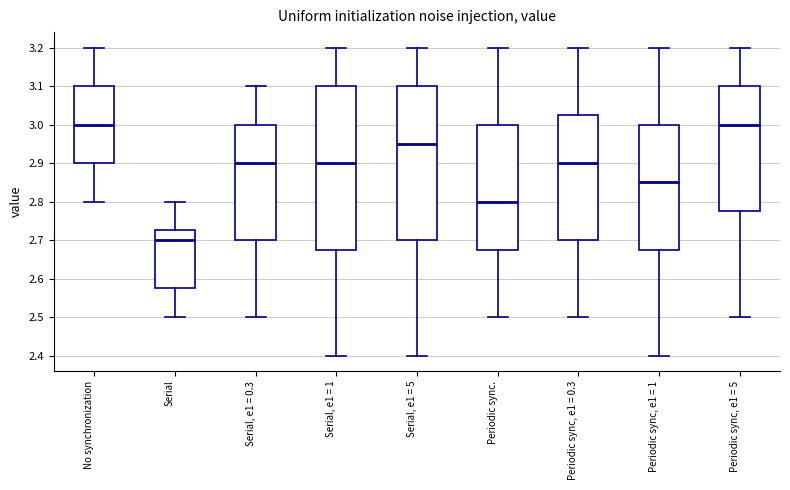

Reading left to right, transcribe this box plot: for each box, give where its median line is, the range the box spans, and where its two whiskers end, as read against the y-axis. The values are not printed on the chart, so give them approximately, as read against the axis.

No synchronization: median 3.00, box 2.90 to 3.10, whiskers 2.80 to 3.20
Serial: median 2.70, box 2.58 to 2.73, whiskers 2.50 to 2.80
Serial, e1 = 0.3: median 2.90, box 2.70 to 3.00, whiskers 2.50 to 3.10
Serial, e1 = 1: median 2.90, box 2.68 to 3.10, whiskers 2.40 to 3.20
Serial, e1 = 5: median 2.95, box 2.70 to 3.10, whiskers 2.40 to 3.20
Periodic sync.: median 2.80, box 2.68 to 3.00, whiskers 2.50 to 3.20
Periodic sync, e1 = 0.3: median 2.90, box 2.70 to 3.03, whiskers 2.50 to 3.20
Periodic sync, e1 = 1: median 2.85, box 2.68 to 3.00, whiskers 2.40 to 3.20
Periodic sync, e1 = 5: median 3.00, box 2.78 to 3.10, whiskers 2.50 to 3.20